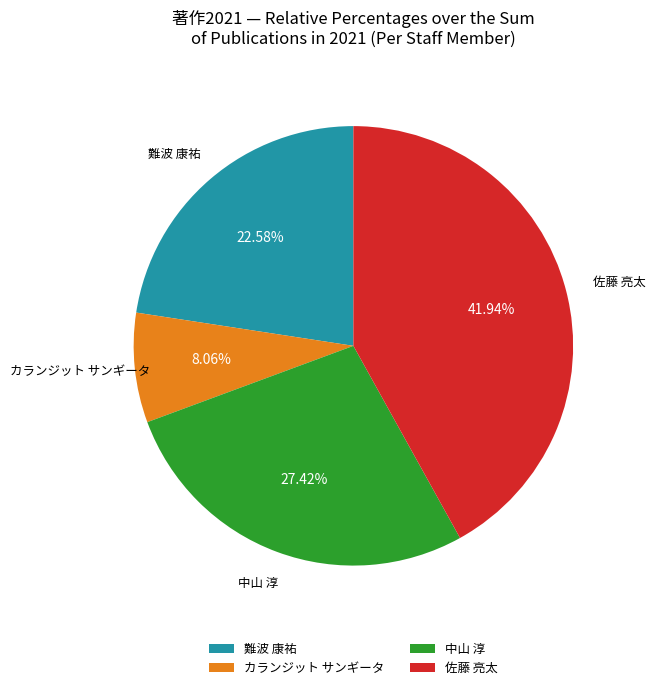

Rank the categories by value from highest to lowest.

佐藤 亮太, 中山 淳, 難波 康祐, カランジット サンギータ